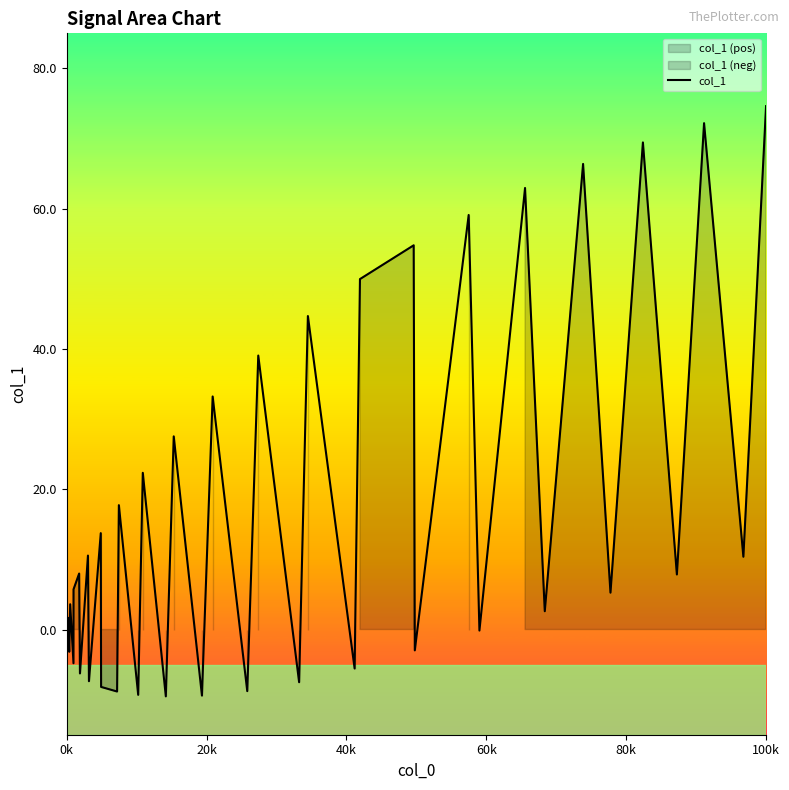

At which label is the value closest to 0?

0k